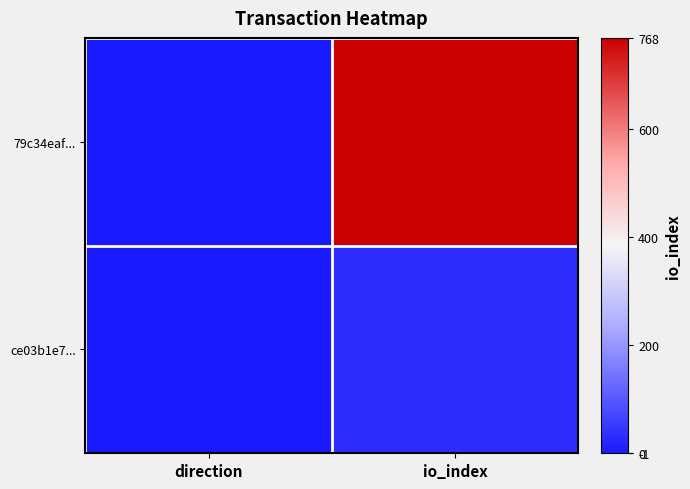

How many data points does each series have?

2